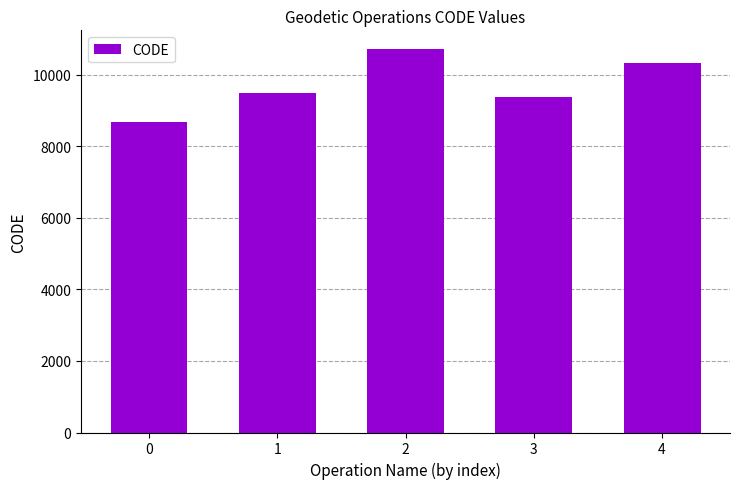

Reading left to right, what are all the values shown in this chart?

8676	9483	10707	9375	10323